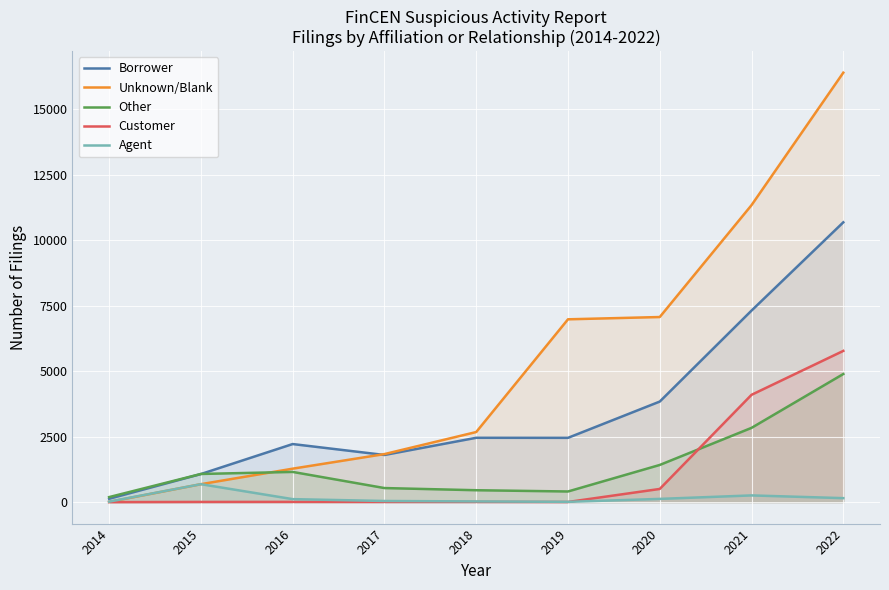

Count the number of categories in the chart.

9